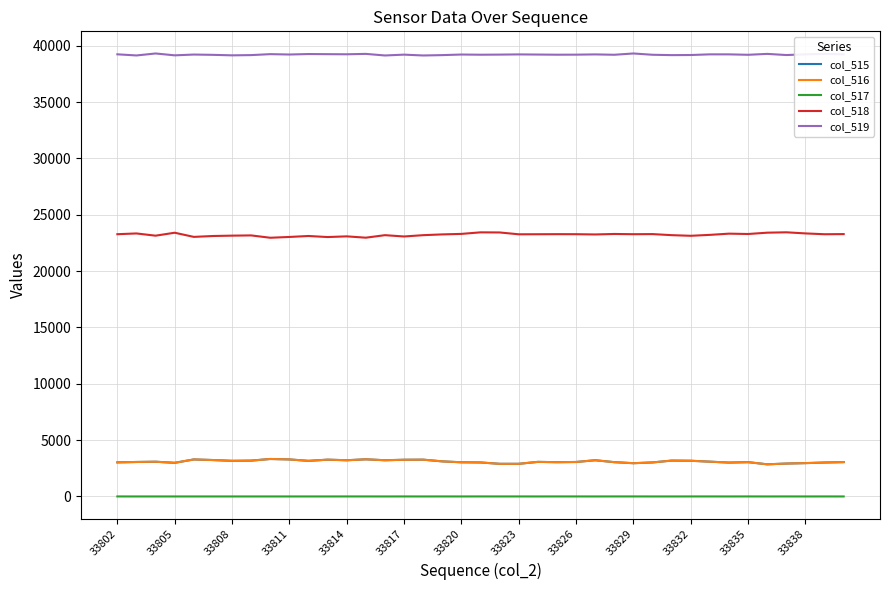

What is the lowest value of the col_519 series?

39134